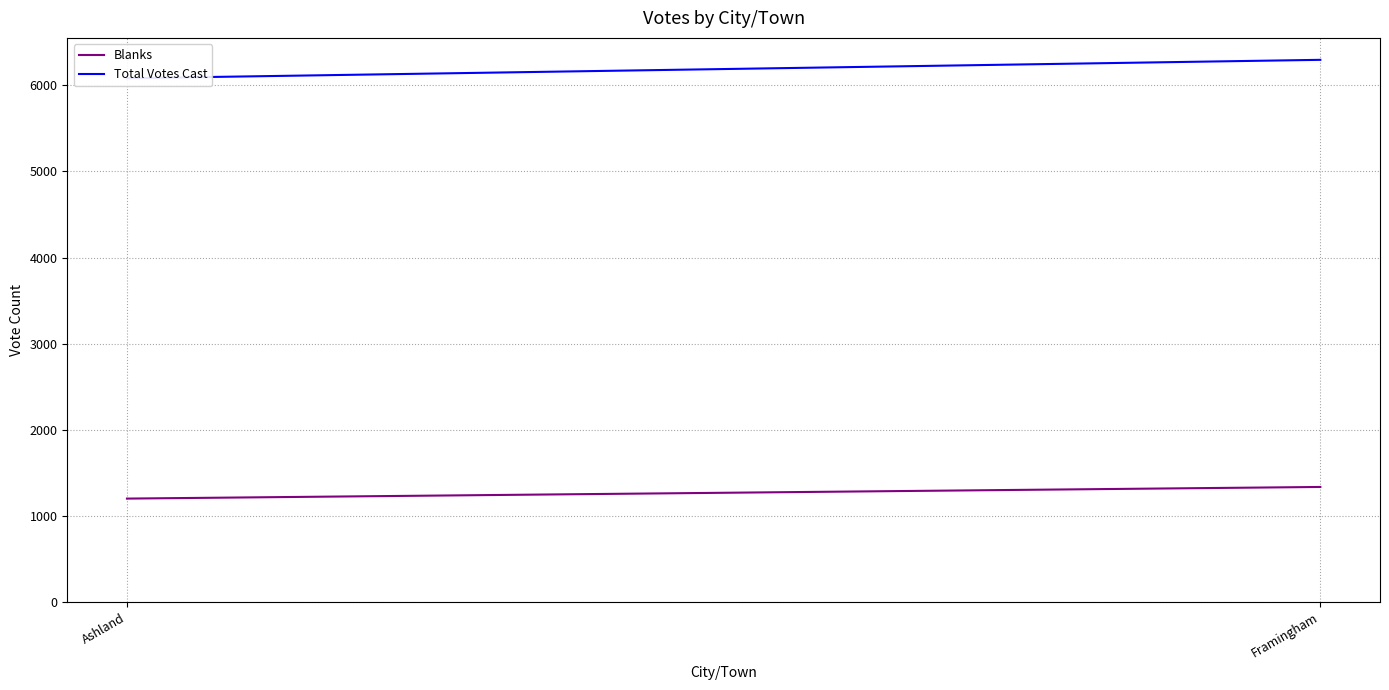

What is the difference between the maximum and minimum values in the Blanks series?

135